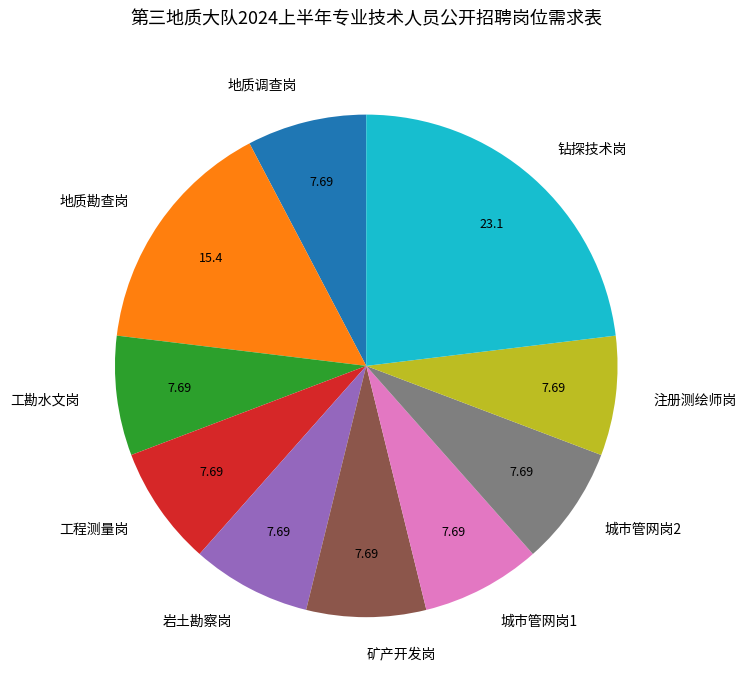

Do 城市管网岗2 and 地质勘查岗 together represent more than half of the pie?

No